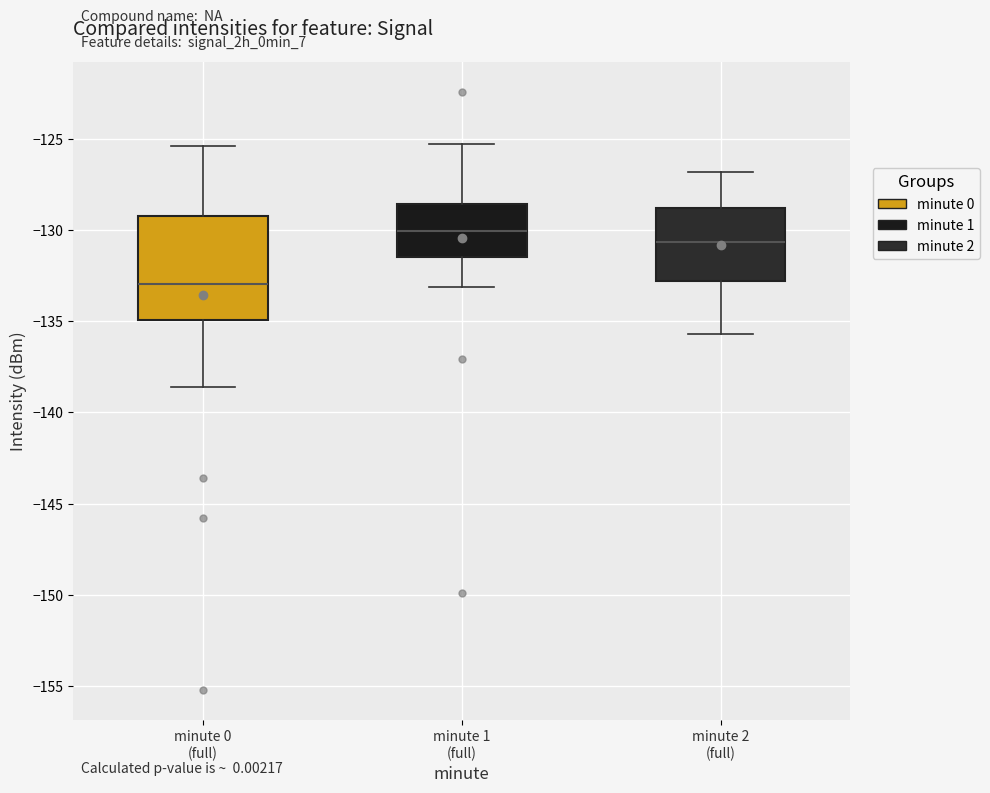

Reading left to right, read every box against the y-axis: the position of its median line, the range the box covers, and the ends of its whiskers. The values are not printed on the chart, so give them approximately, as read against the axis.

minute 0 (full): median -133.0, box -135.0 to -129.5, whiskers -138.5 to -125.5
minute 1 (full): median -130.0, box -131.5 to -128.5, whiskers -133.0 to -125.5
minute 2 (full): median -130.5, box -133.0 to -129.0, whiskers -135.5 to -127.0